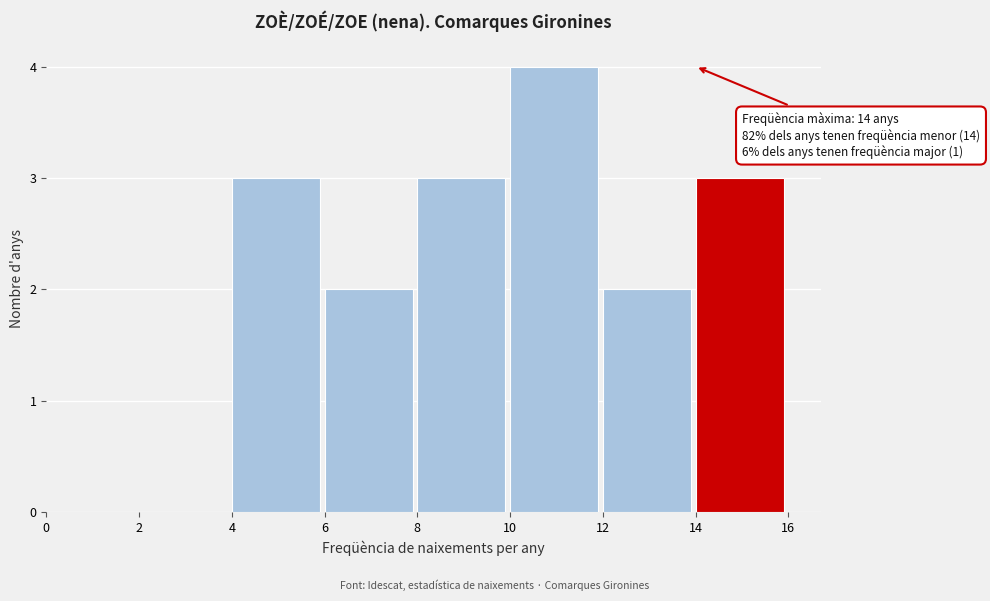

Over which range of the x-axis is the bar tallest?

10 to 12